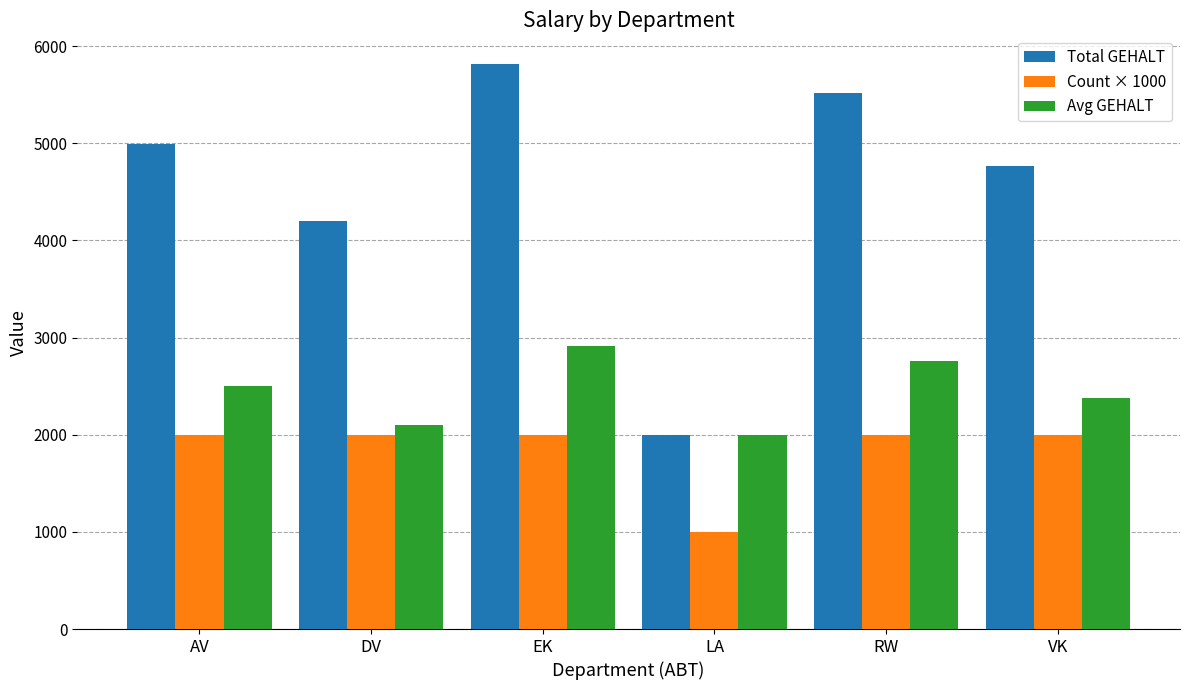

Which series has the largest total across all categories?

Total GEHALT